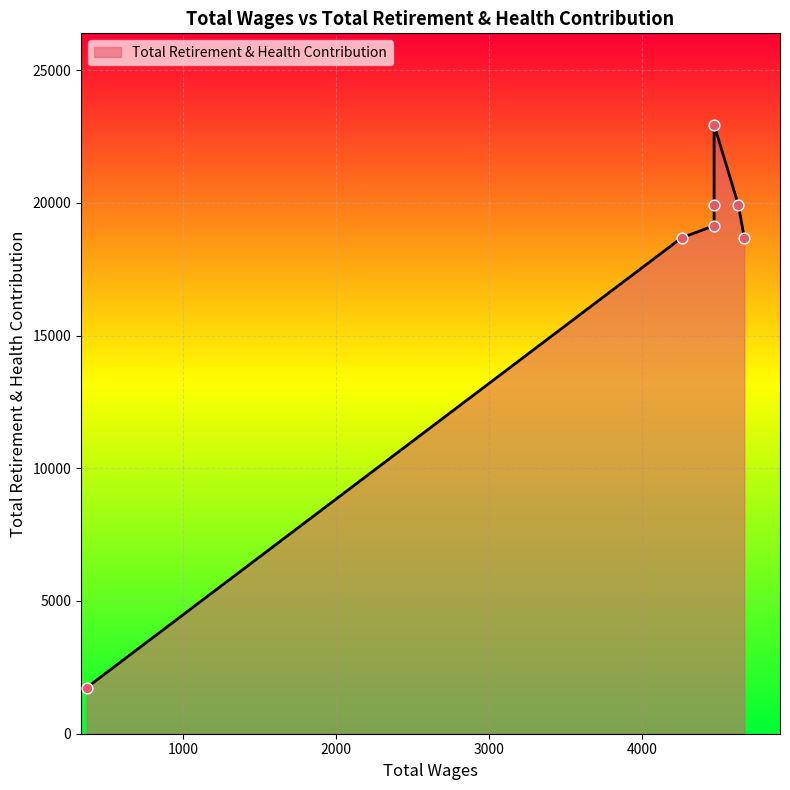

Approximately how many times larger is the value at 4468.0 compared to 372.0?

11.5